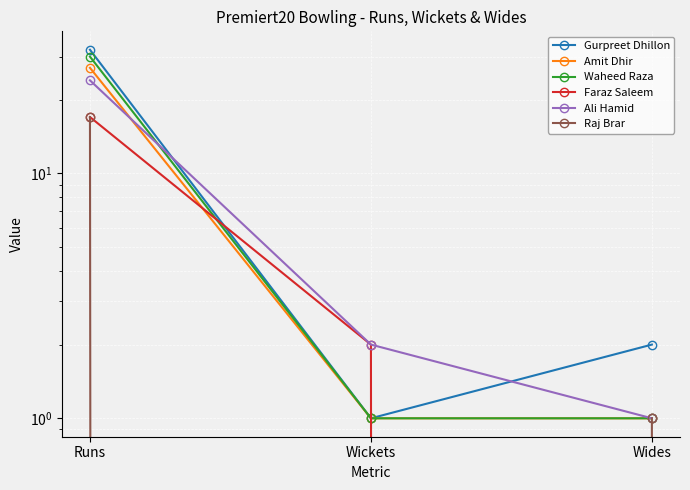

Where does the Gurpreet Dhillon series first go above 2?

Runs